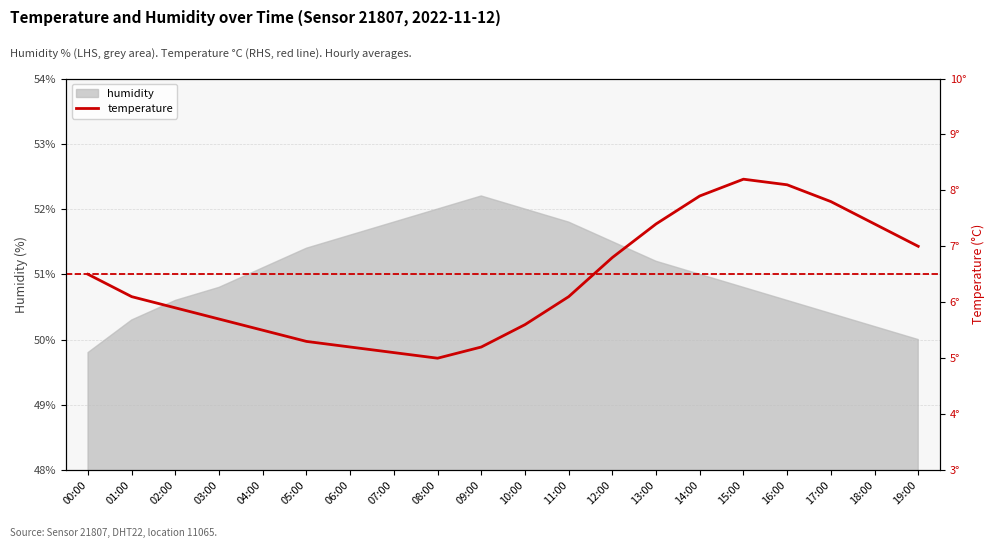

Rank the categories by value from highest to lowest.

15:00, 16:00, 14:00, 17:00, 13:00, 18:00, 19:00, 12:00, 00:00, 01:00, 11:00, 02:00, 03:00, 10:00, 04:00, 05:00, 06:00, 09:00, 07:00, 08:00